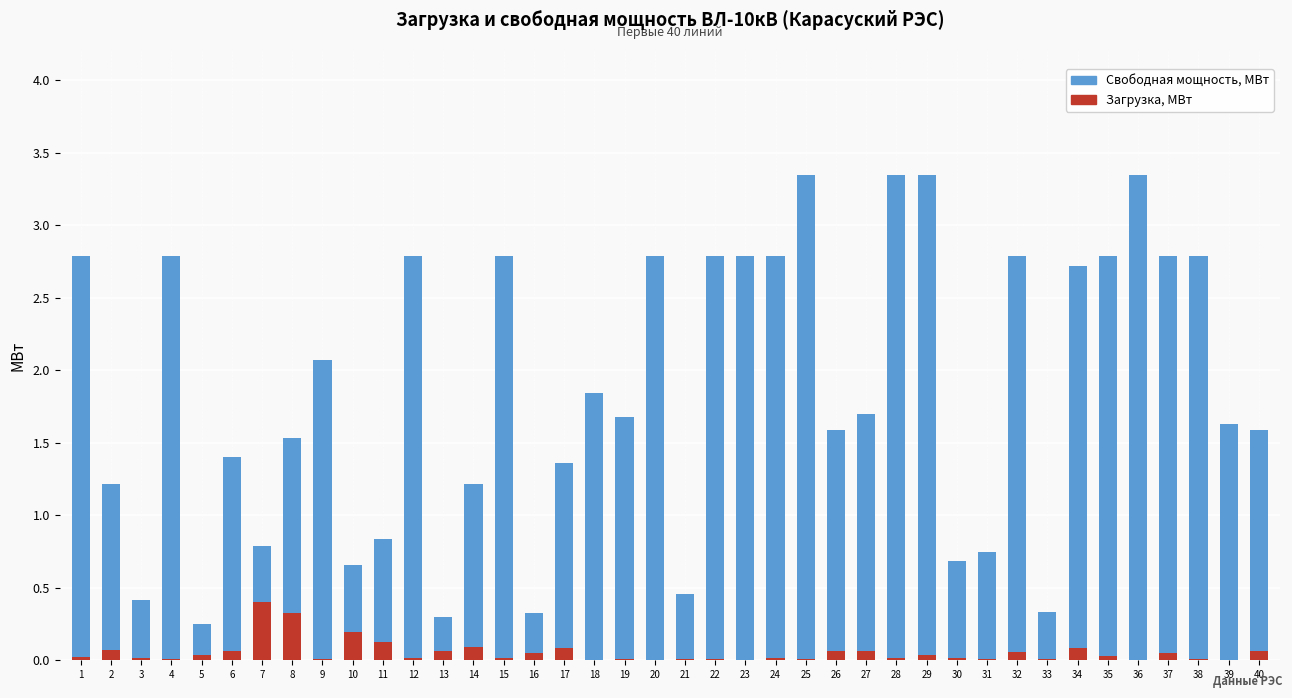

What is the sum of all Загрузка, МВт values?

2.2